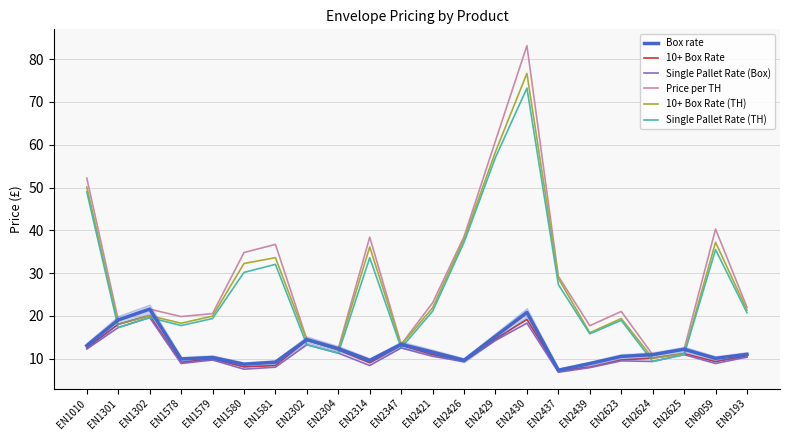

Where is the first local minimum for 10+ Box Rate?

EN1578